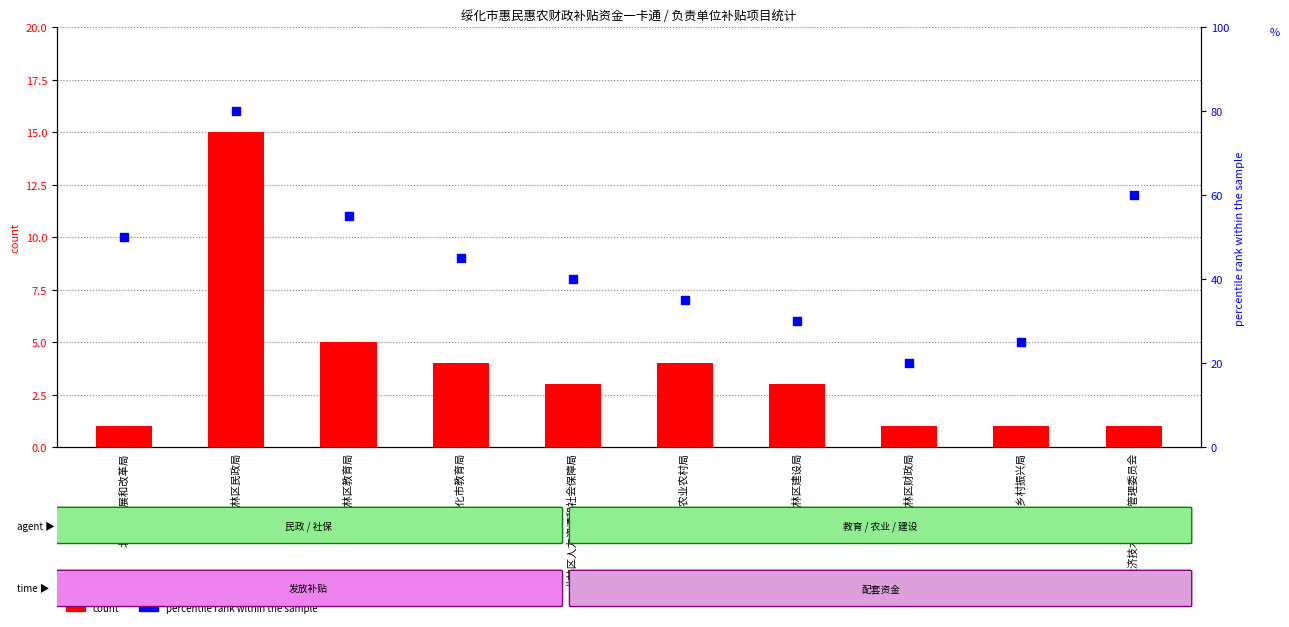

Which series reaches the minimum Y coordinate?

count